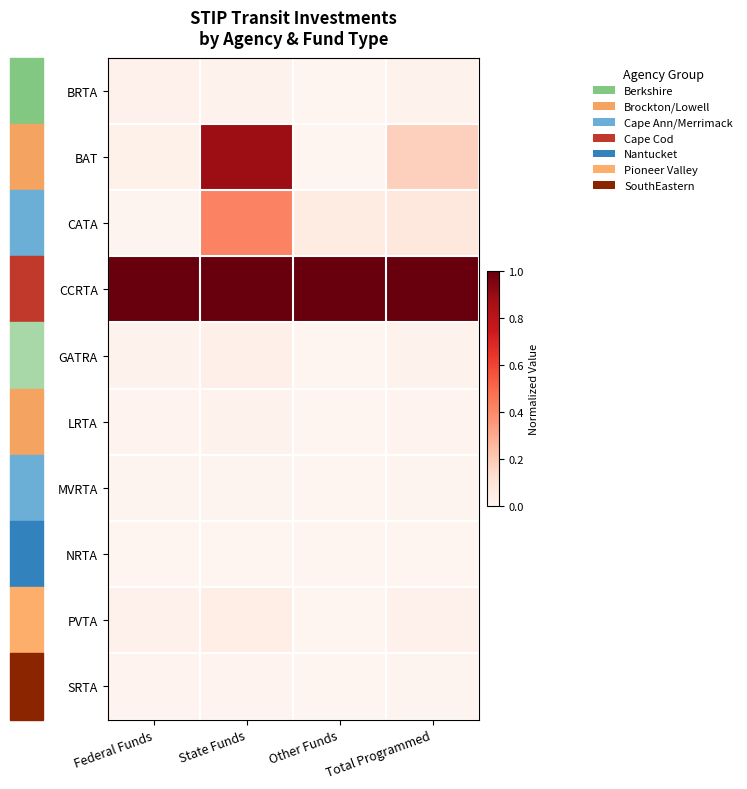

Reading left to right, transcribe all the data shown in this chart.

BRTA: Federal Funds=0.0	State Funds=0.0	Other Funds=0.0	Total Programmed=0.0
BAT: Federal Funds=0.0	State Funds=0.9	Other Funds=0.0	Total Programmed=0.2
CATA: Federal Funds=0.0	State Funds=0.4	Other Funds=0.1	Total Programmed=0.1
CCRTA: Federal Funds=1.0	State Funds=1.0	Other Funds=1.0	Total Programmed=1.0
GATRA: Federal Funds=0.0	State Funds=0.0	Other Funds=0.0	Total Programmed=0.0
LRTA: Federal Funds=0.0	State Funds=0.0	Other Funds=0.0	Total Programmed=0.0
MVRTA: Federal Funds=0.0	State Funds=0.0	Other Funds=0.0	Total Programmed=0.0
NRTA: Federal Funds=0.0	State Funds=0.0	Other Funds=0.0	Total Programmed=0.0
PVTA: Federal Funds=0.0	State Funds=0.0	Other Funds=0.0	Total Programmed=0.0
SRTA: Federal Funds=0.0	State Funds=0.0	Other Funds=0.0	Total Programmed=0.0